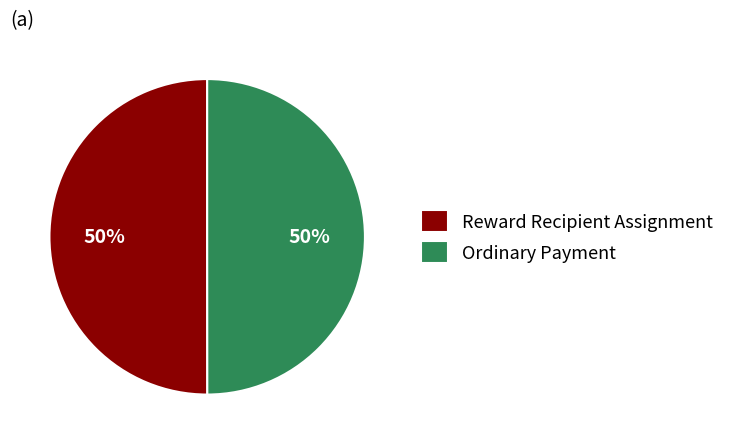

How many segments does this pie chart have?

2